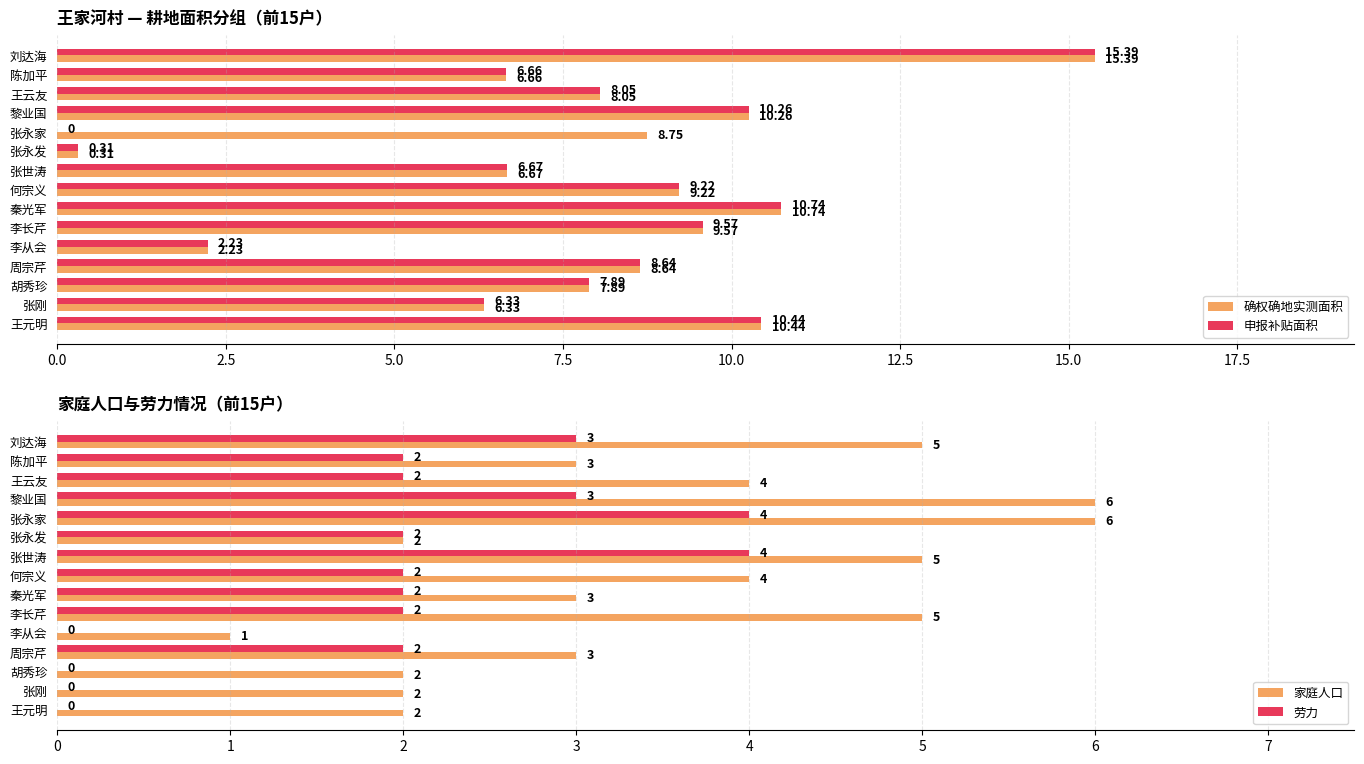

At which label is 确权确地实测面积 closest to 7?

张世涛